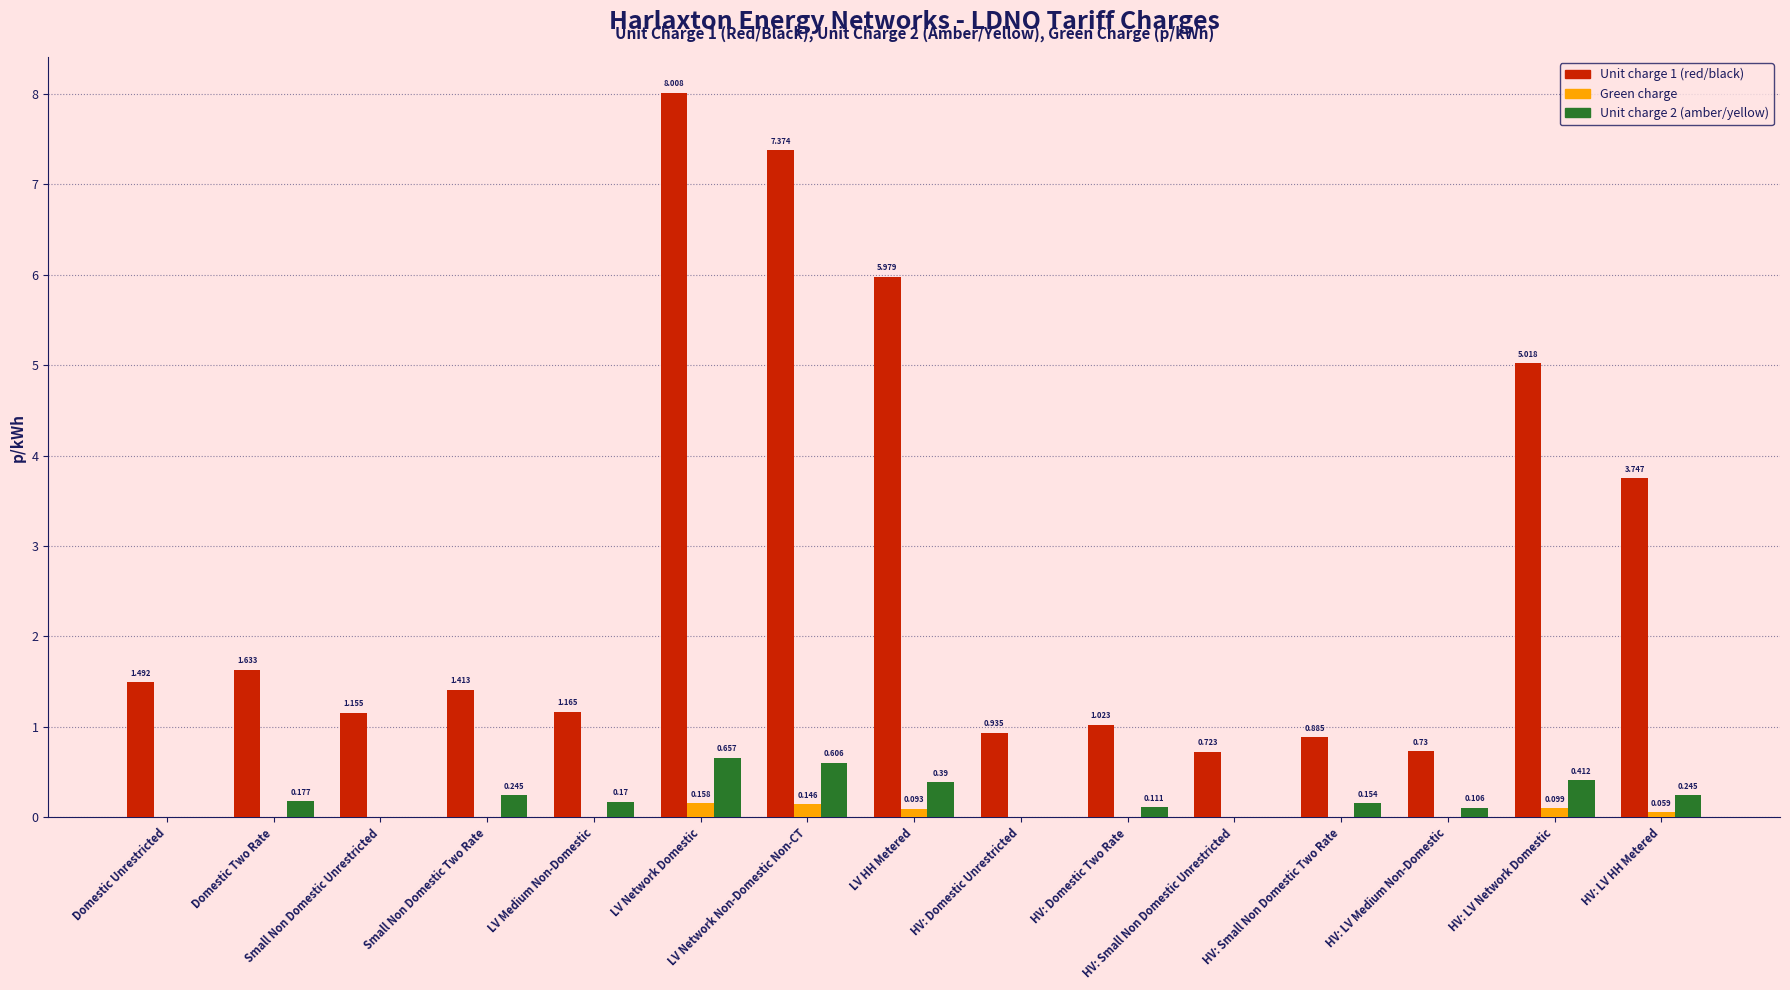

Rank the series at Small Non Domestic Unrestricted from highest to lowest value.

Unit charge 1 (red/black), Green charge, Unit charge 2 (amber/yellow)